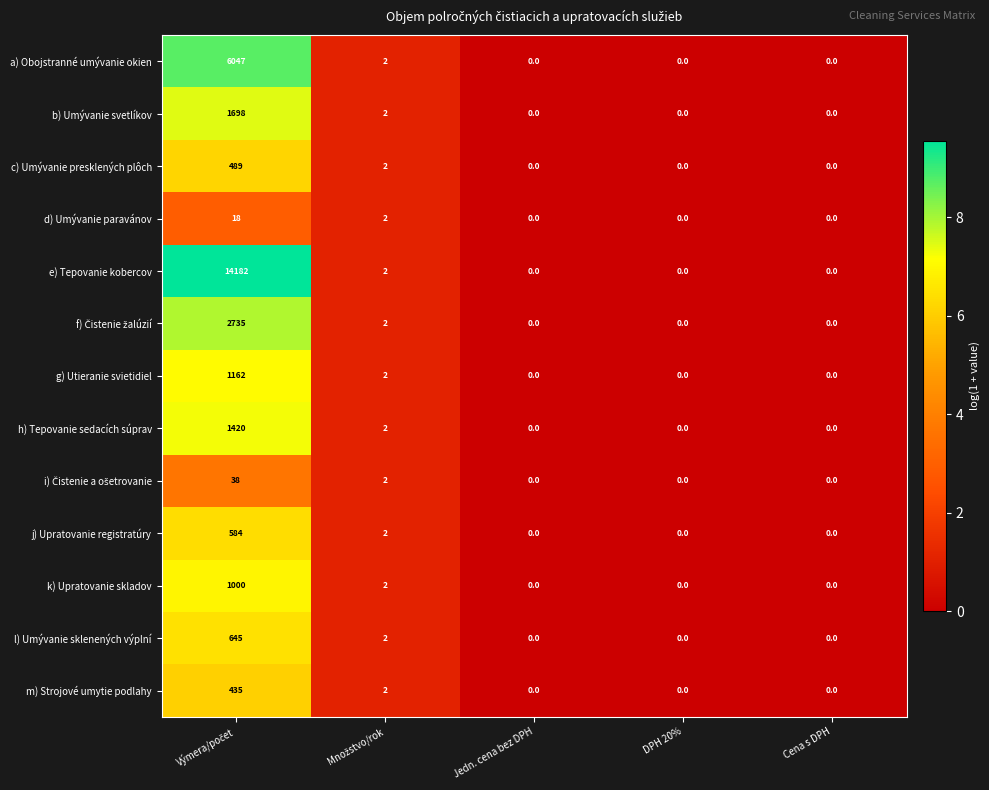

Which series has the largest range (max minus min)?

e) Tepovanie kobercov